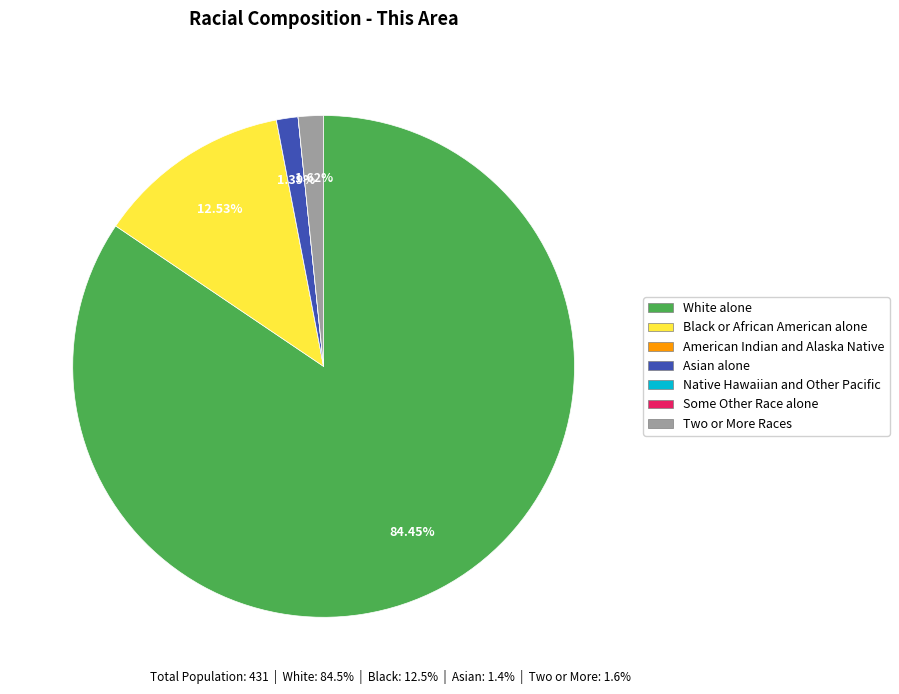

The Two or More Races slice represents 2% of the pie. True or false?

True